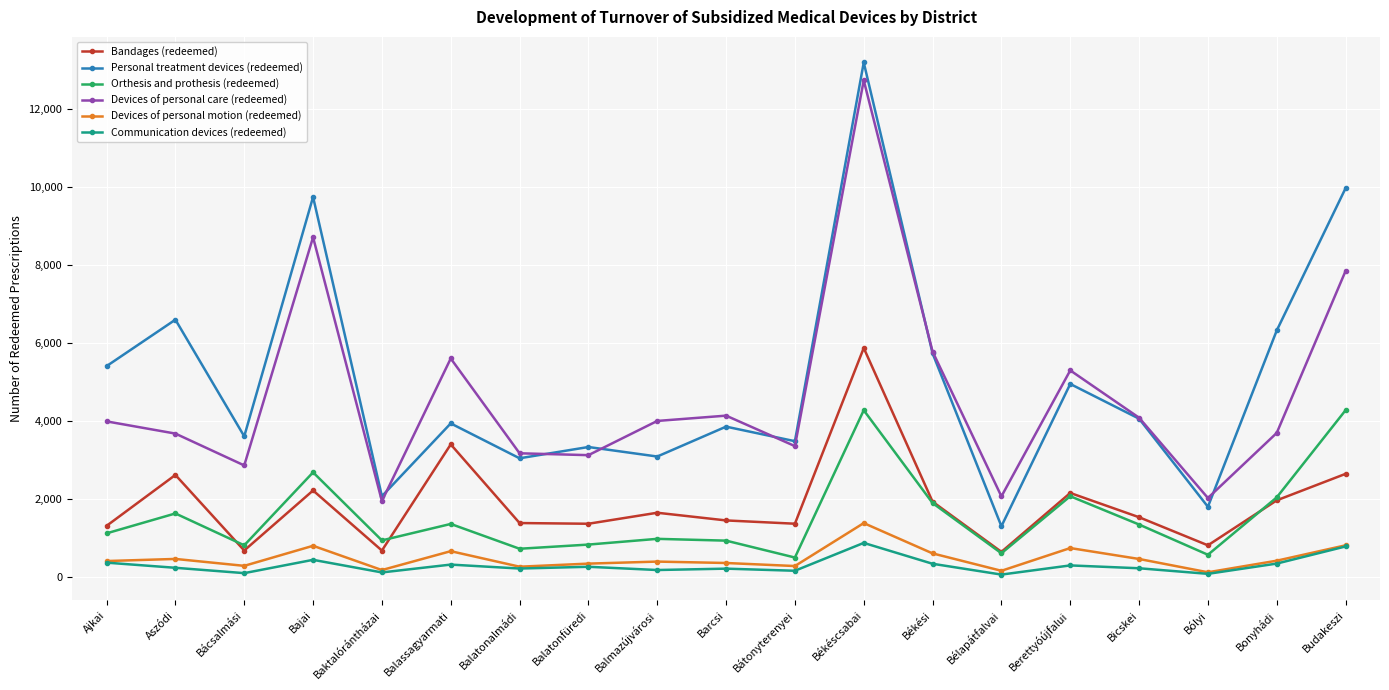

How many lines are shown in the chart?

6